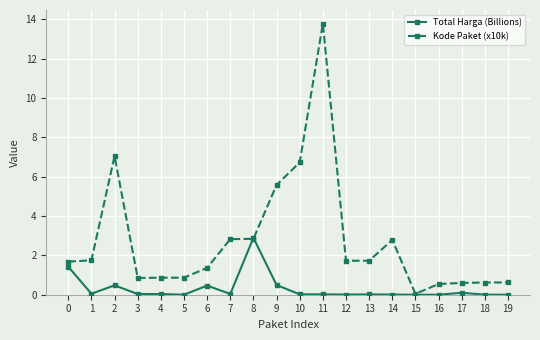

Which series has the largest range (max minus min)?

Kode Paket (x10k)